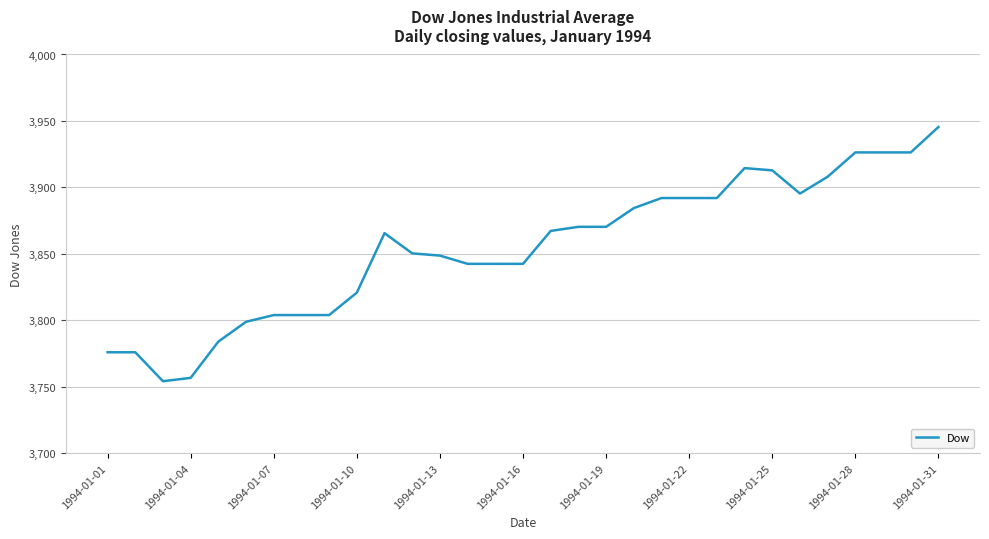

What is the difference between the maximum and minimum values?

191.3